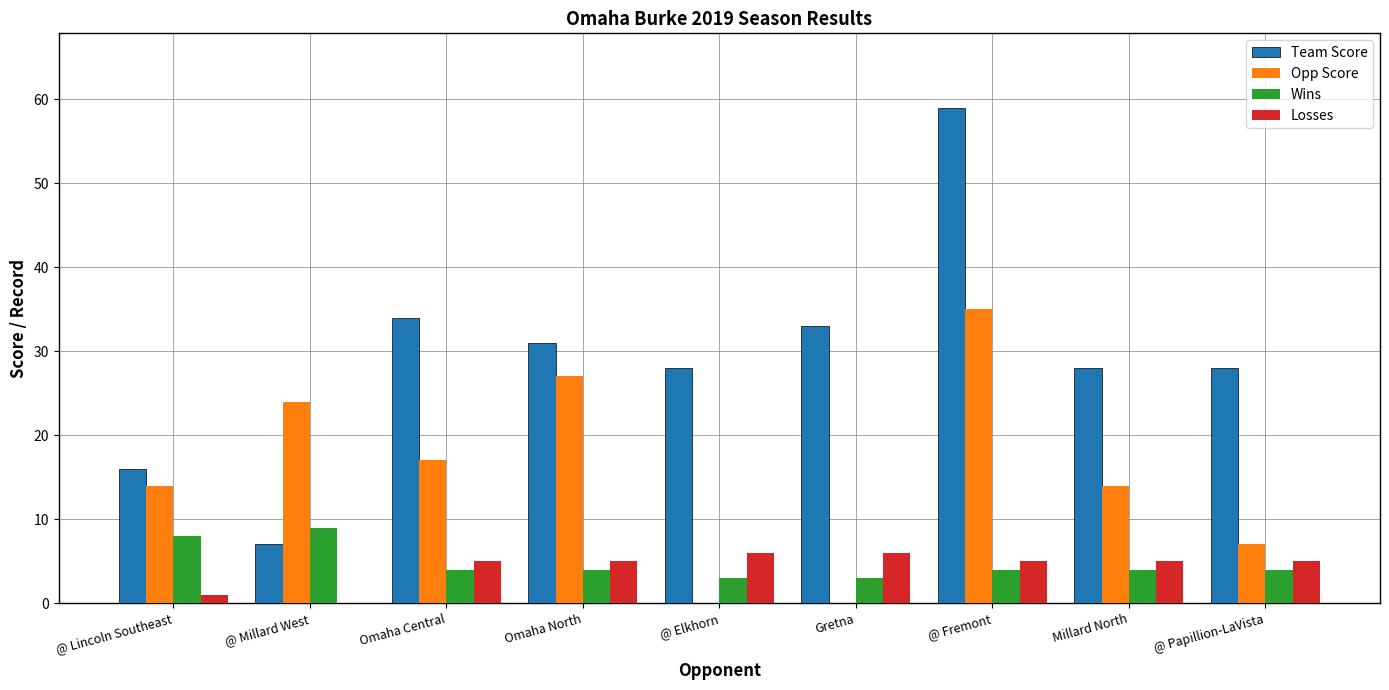

The Team Score series shows 51 at Omaha North. True or false?

False